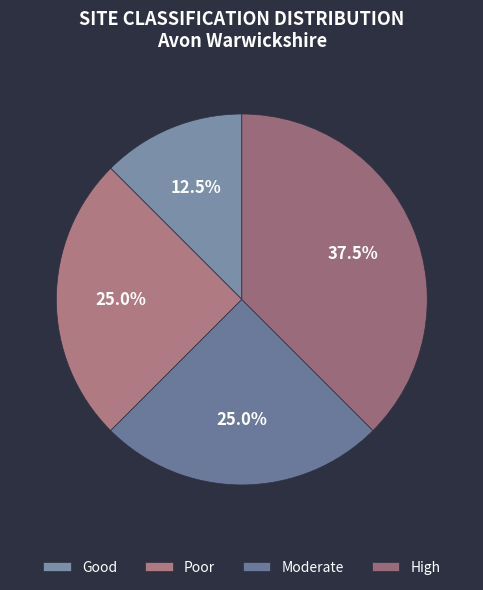

Which has a higher value, Moderate or Good?

Moderate